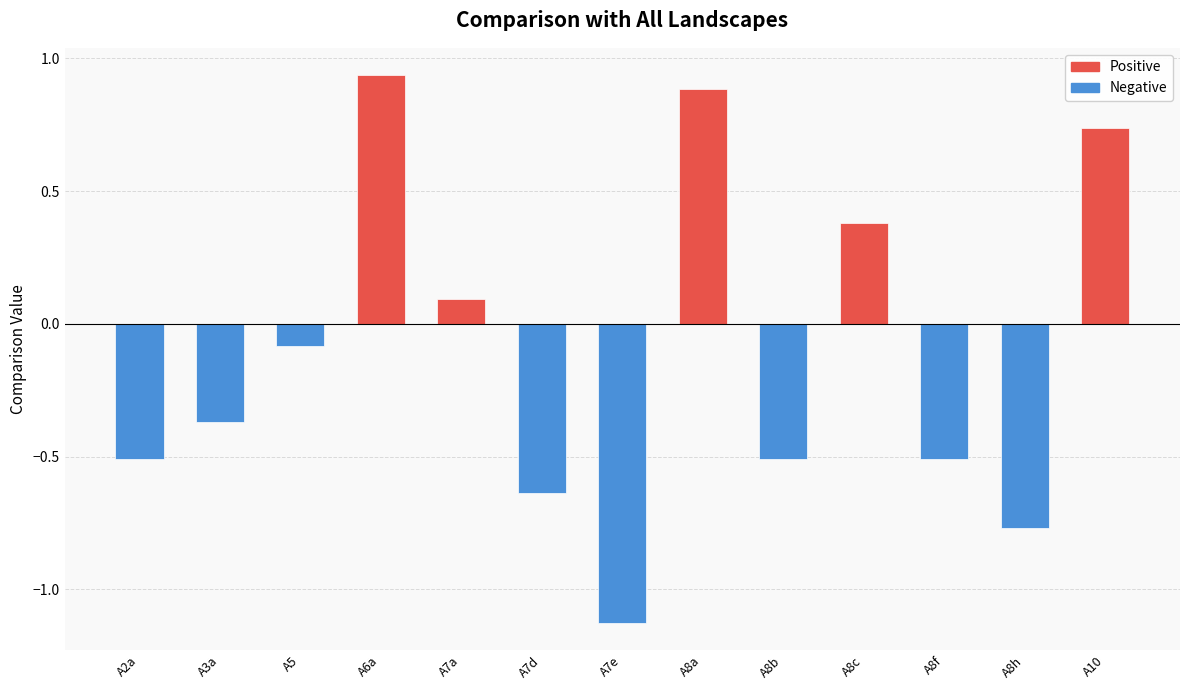

Is it true that the value at A8b is -0.8?

False